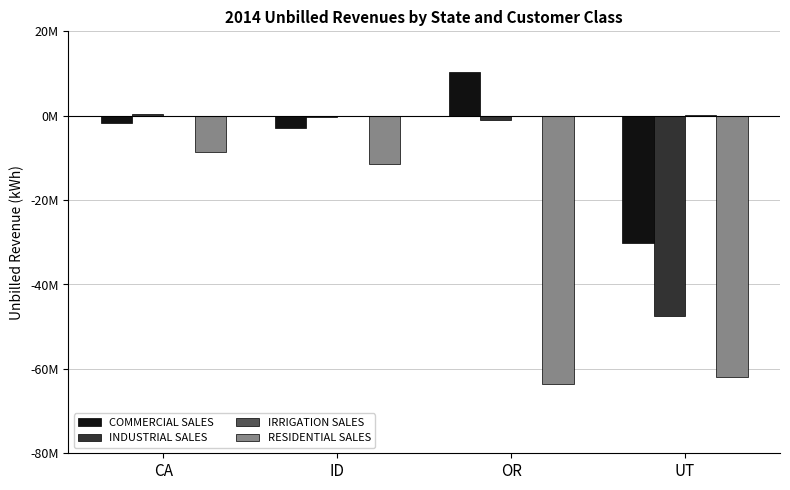

Are the bars grouped side by side (vs. stacked)?

Yes